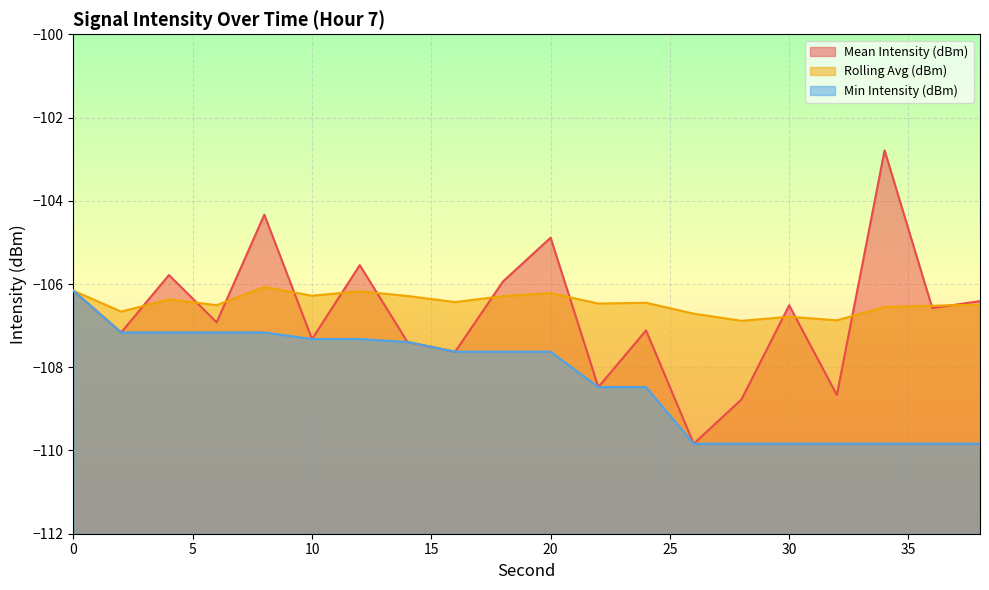

What is the difference between the Min Intensity (dBm) values at 20 and 4?

0.5